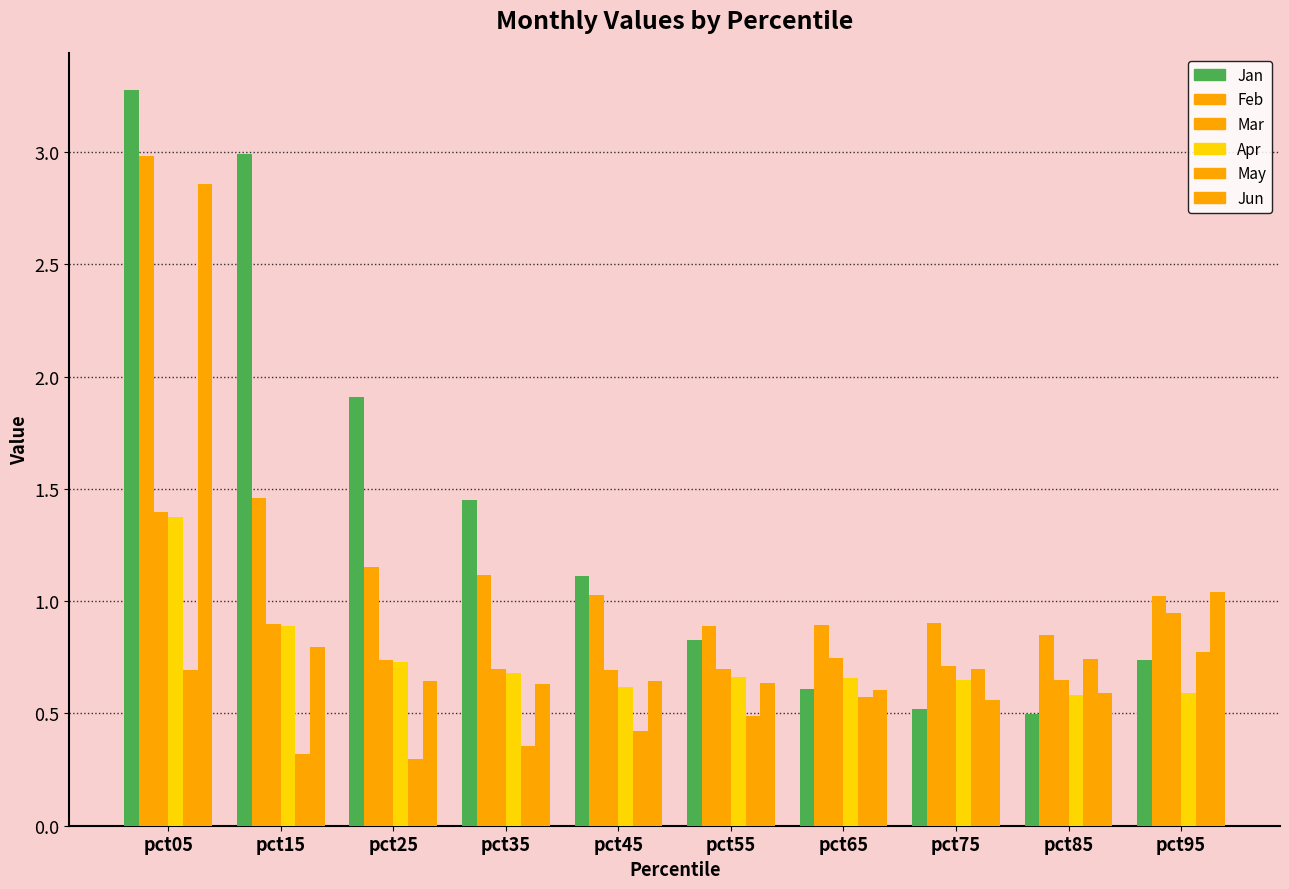

Between pct15 and pct45, which series saw the biggest shift?

Jan